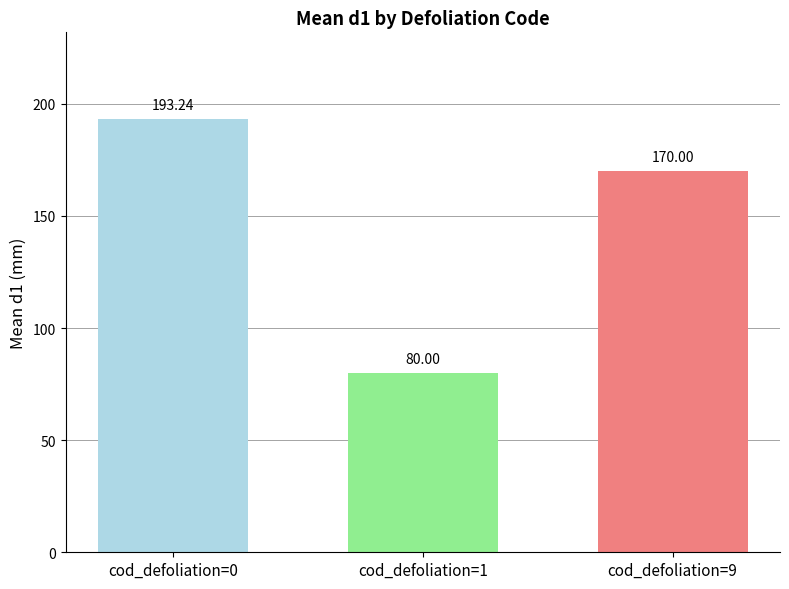

How many data points does each series have?

3